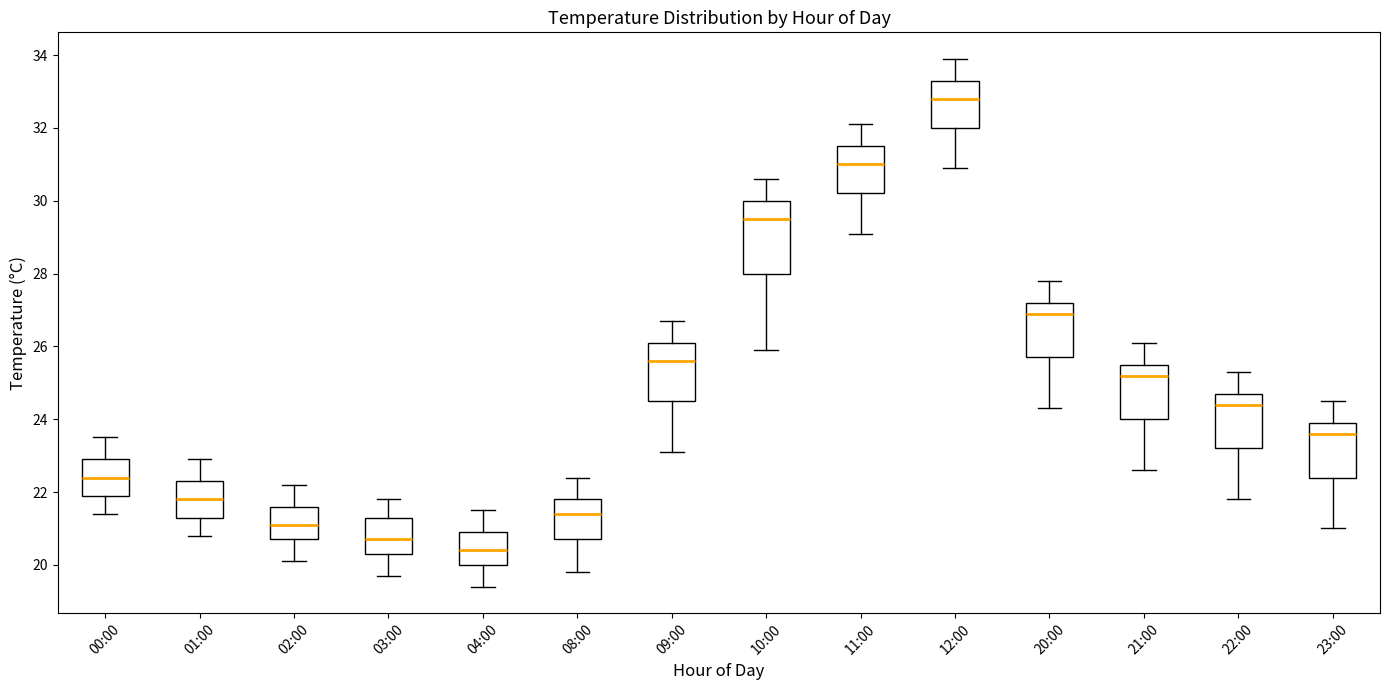

Which box has the lowest median line?

04:00